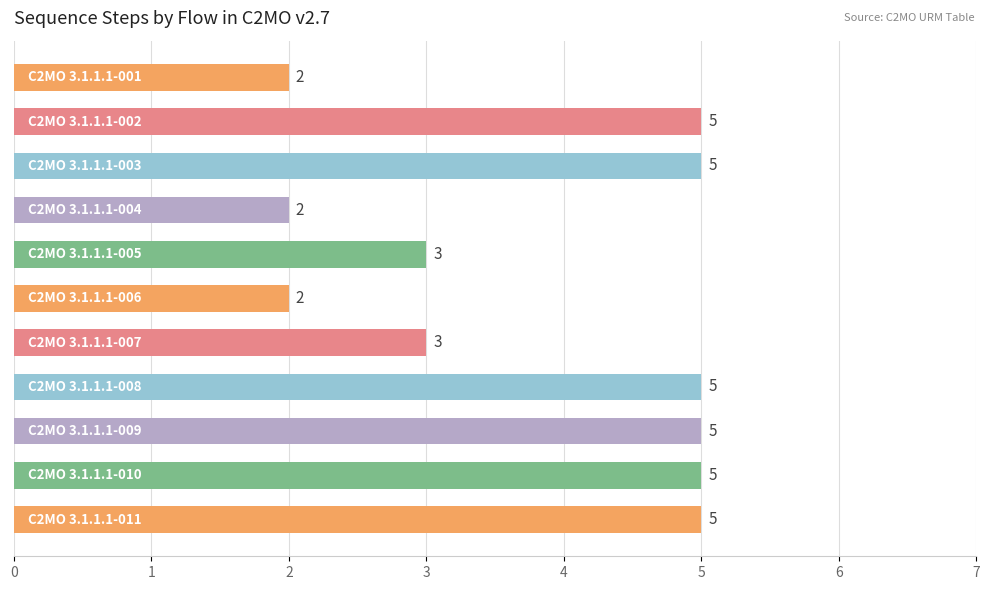

What is the smallest value displayed?

2